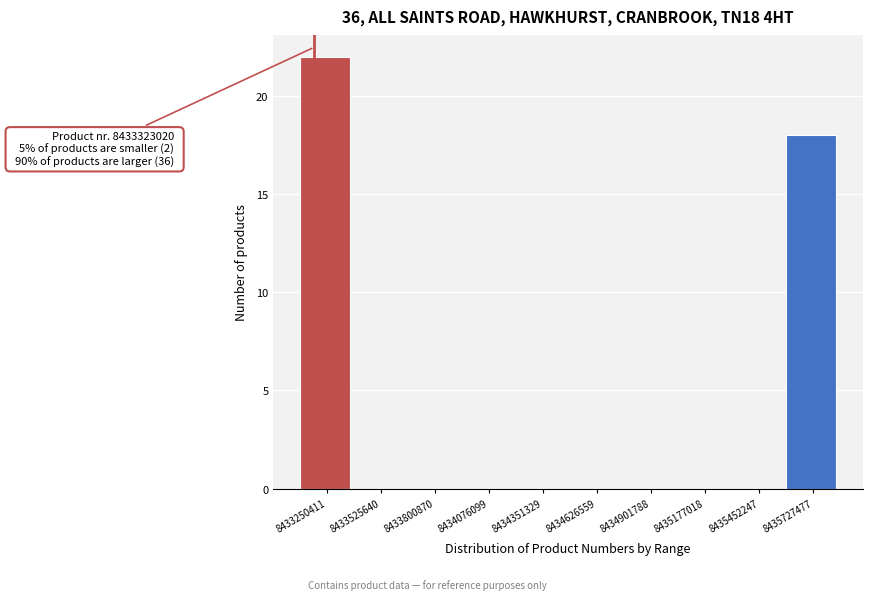

Reading left to right, extract all data points from this chart.

8433250411=22	8433525640=0	8433800870=0	8434076099=0	8434351329=0	8434626559=0	8434901788=0	8435177018=0	8435452247=0	8435727477=18